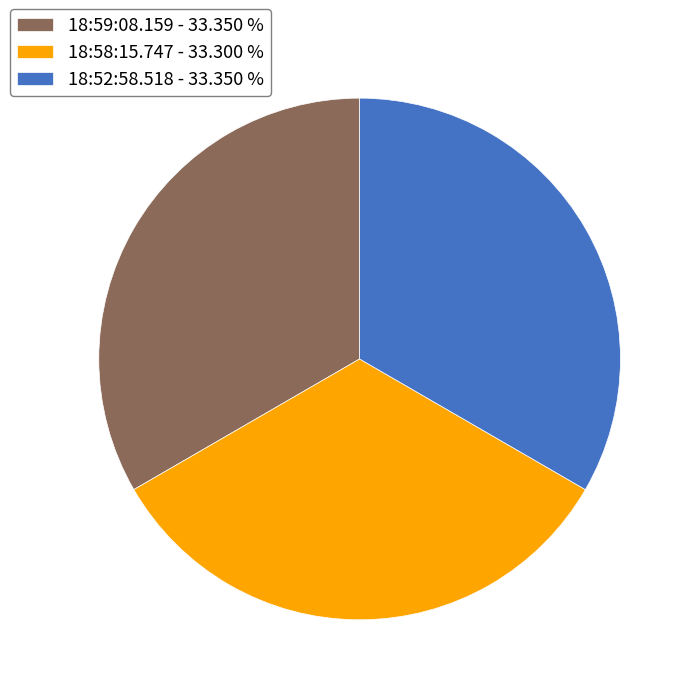

Approximately how many times larger is the value at 18:58:15.747 - 33.300 % compared to 18:59:08.159 - 33.350 %?

1.0